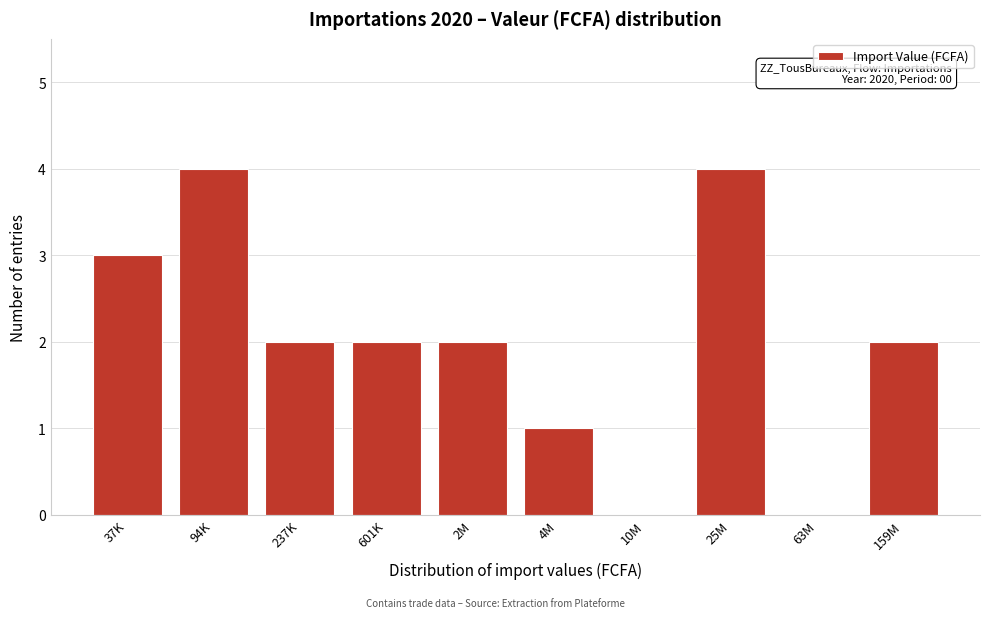

Reading left to right, transcribe all the data shown in this chart.

37K=3	94K=4	237K=2	601K=2	2M=2	4M=1	10M=0	25M=4	63M=0	159M=2